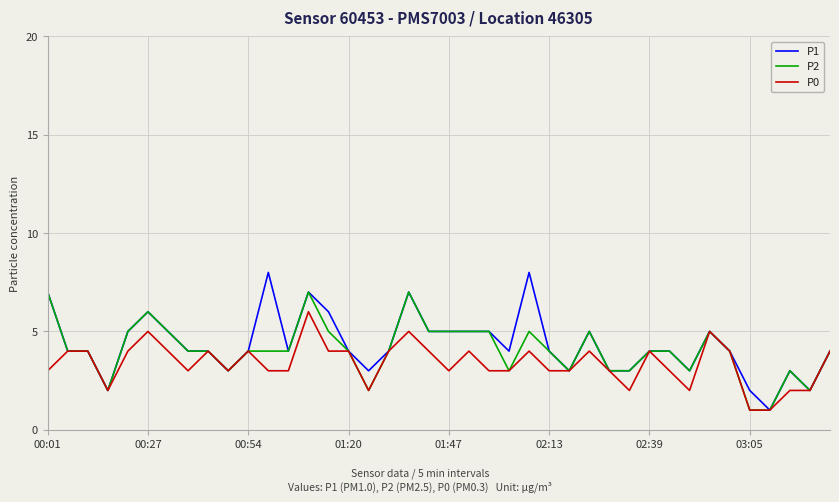

What is the maximum value for P0?

6